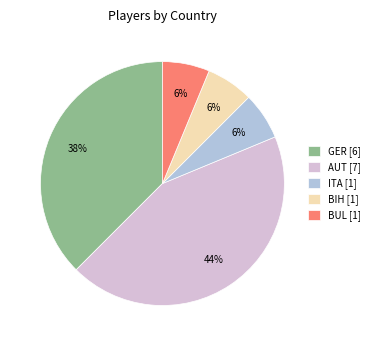

Approximately how many times larger is the value at BUL [1] compared to ITA [1]?

1.0